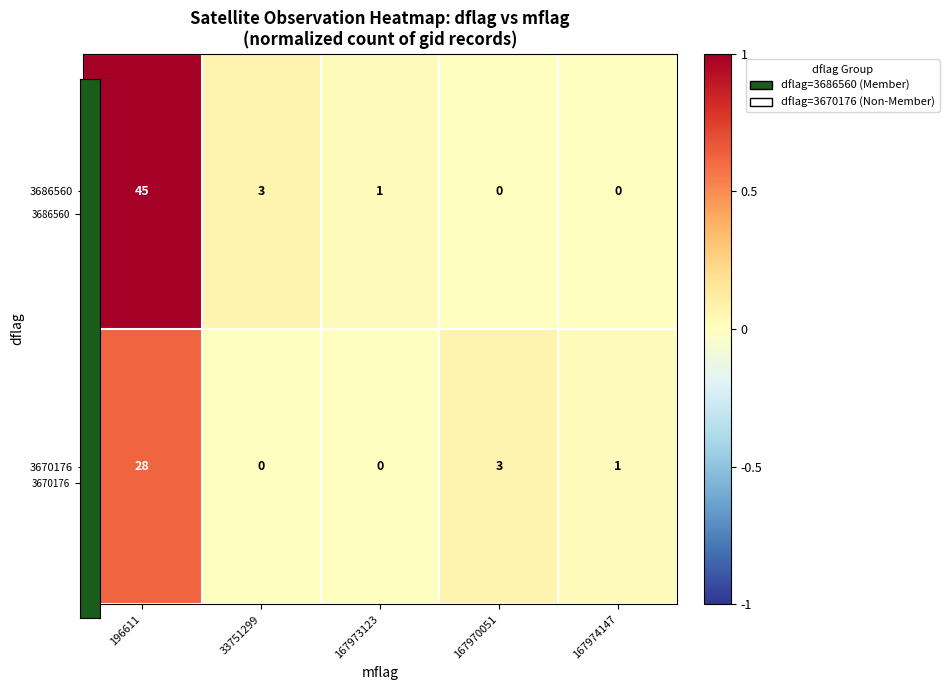

What is the total value across all series at 33751299?

3